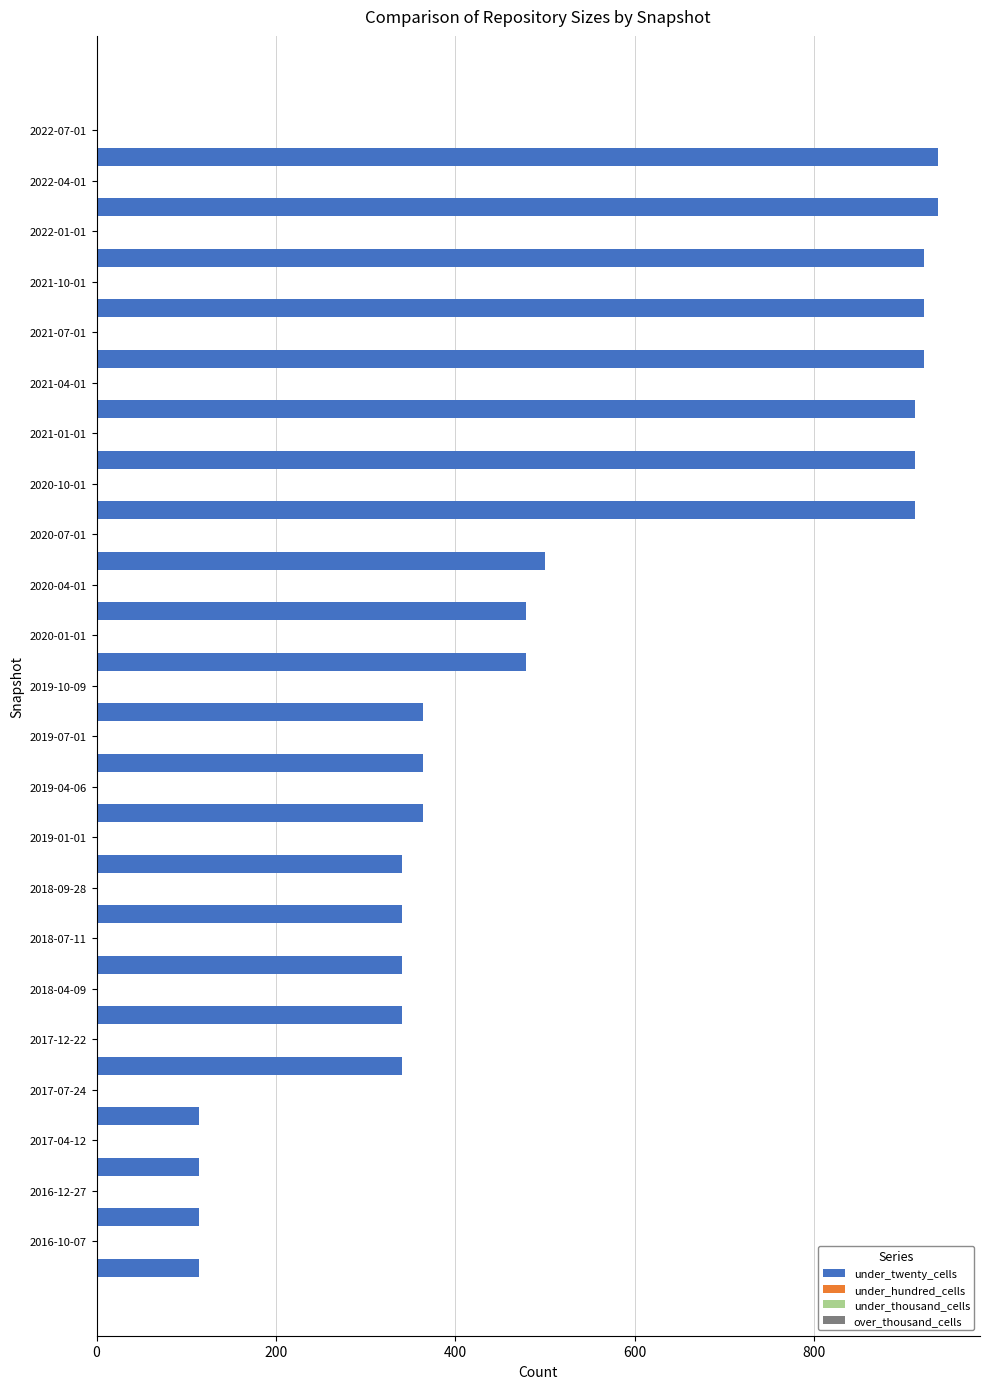

What is the average value?

526